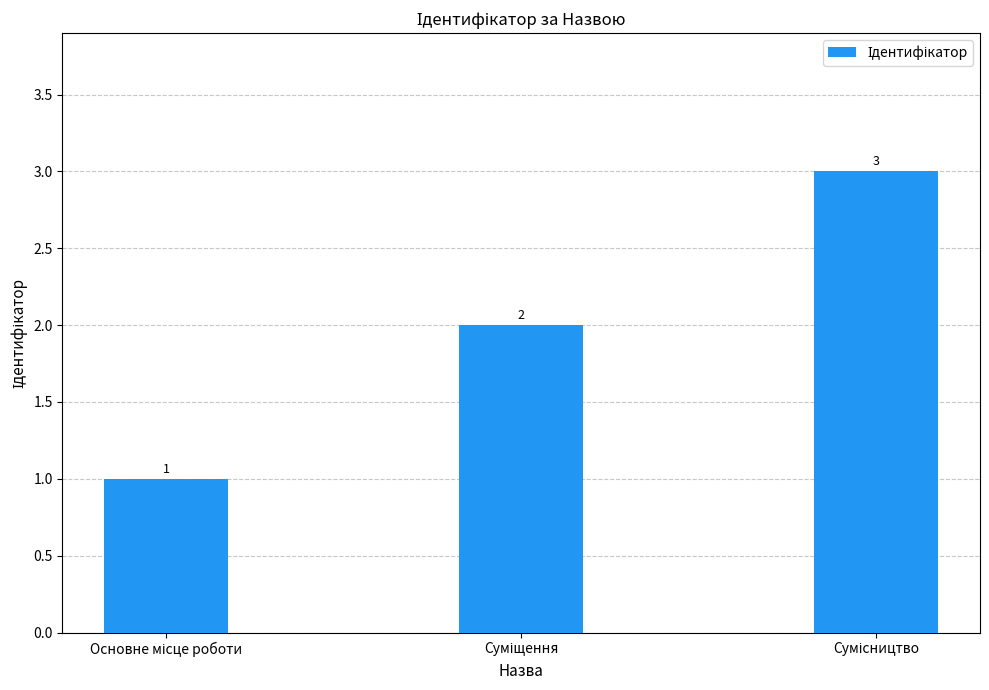

What is the sum of all values?

6